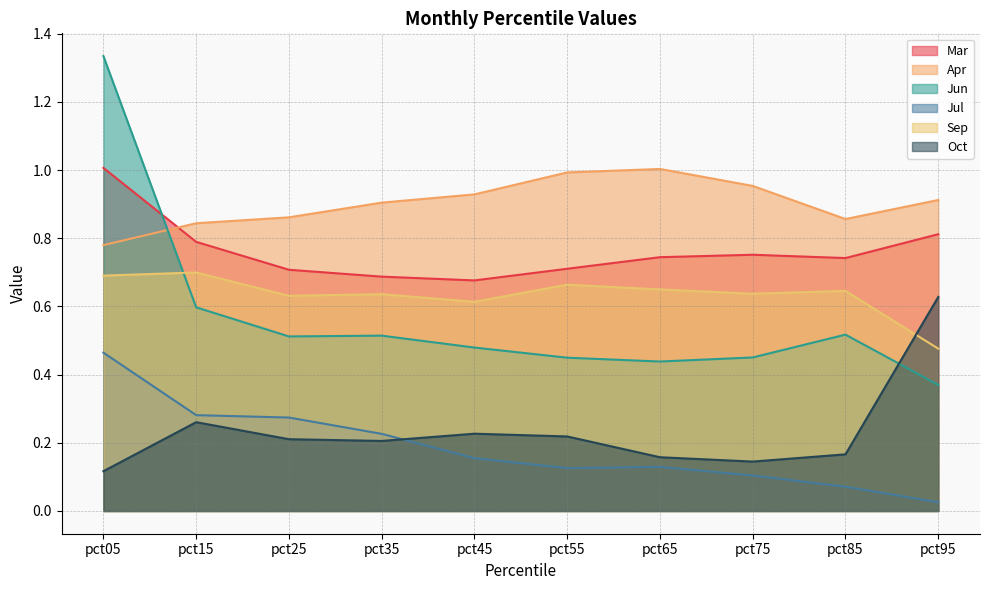

Between pct05 and pct75, which series saw the biggest shift?

Jun